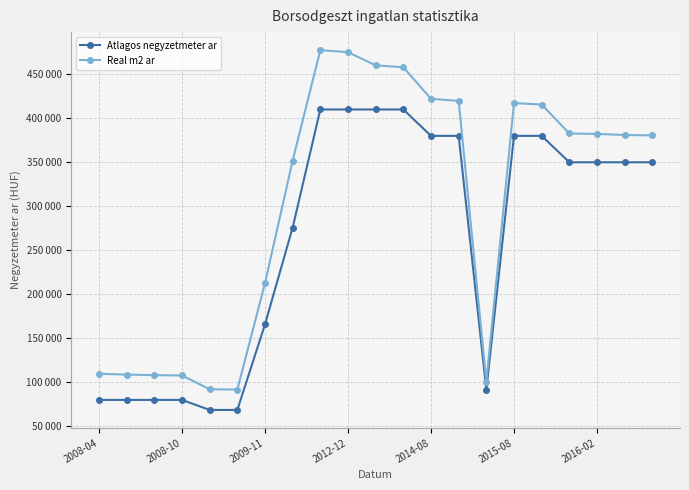

True or false: Real m2 ar and Atlagos negyzetmeter ar cross at least once.

False